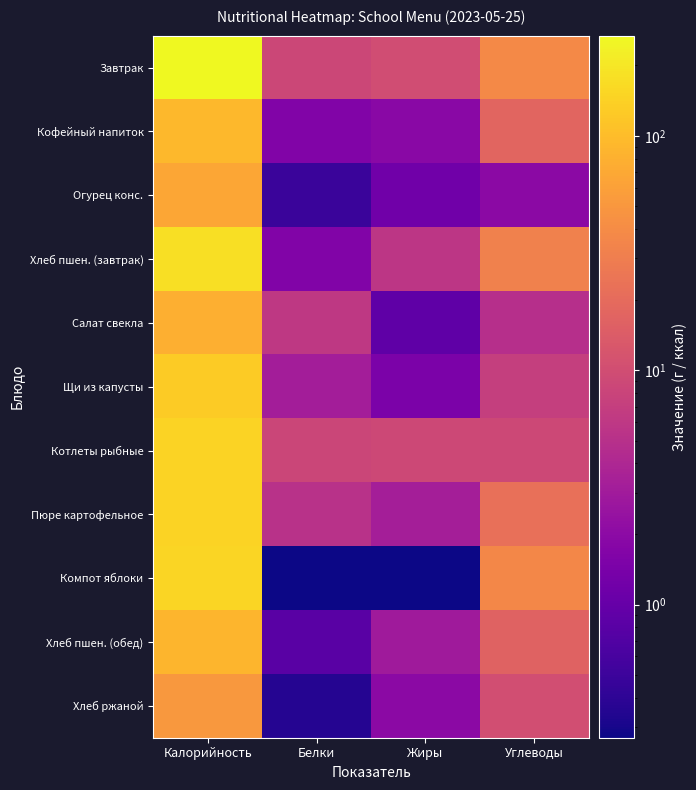

At how many categories does at least one series exceed 218?

1